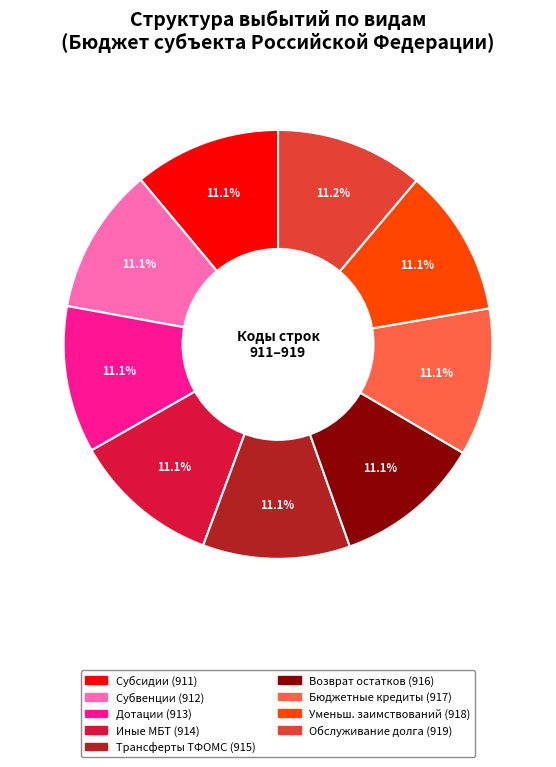

Count the number of slices in the pie.

9